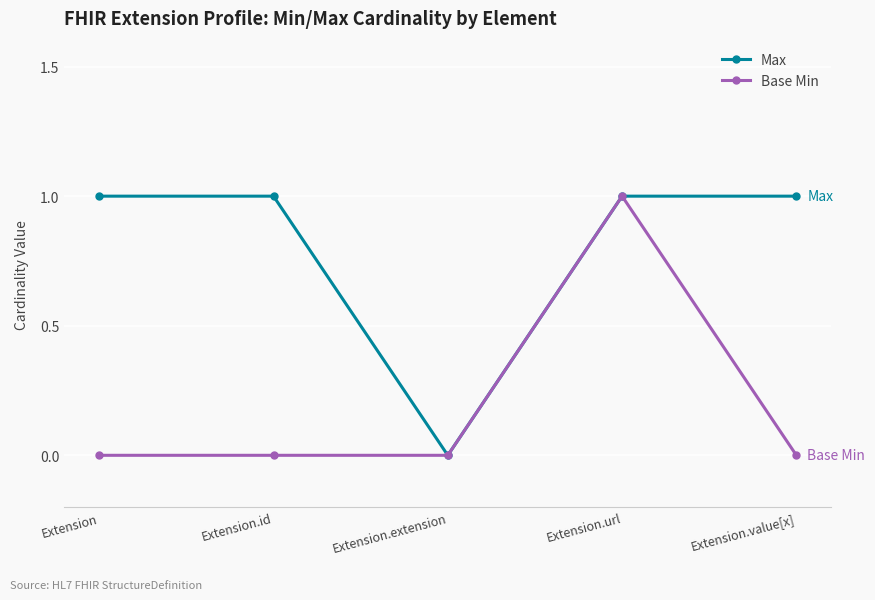

At Extension.value[x], list the series in order from smallest to largest.

Base Min, Max